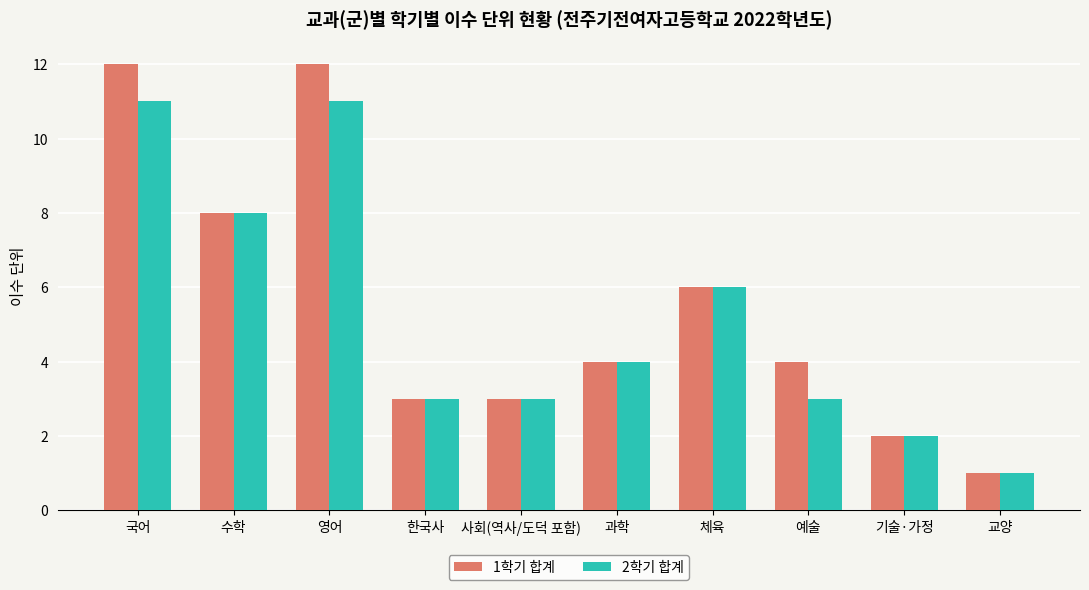

What is the label of the 8th bar from the right?

영어